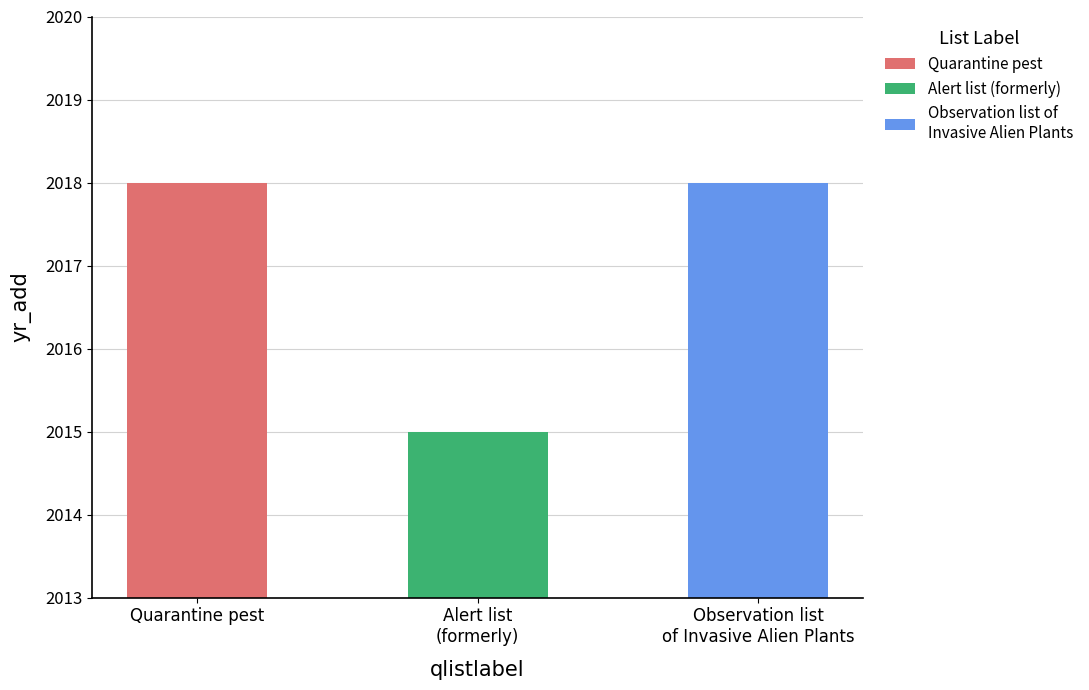

What is the smallest value displayed?

2015